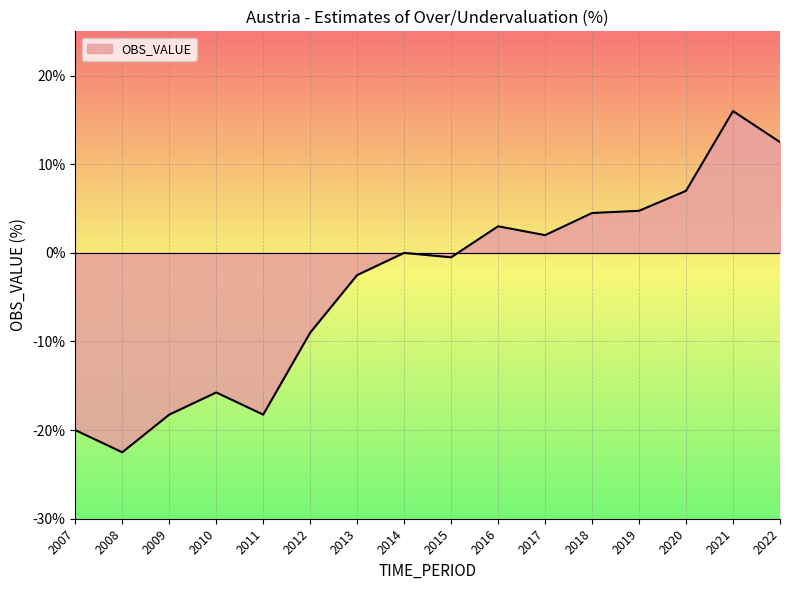

The value at 2008 is -22.5. True or false?

True